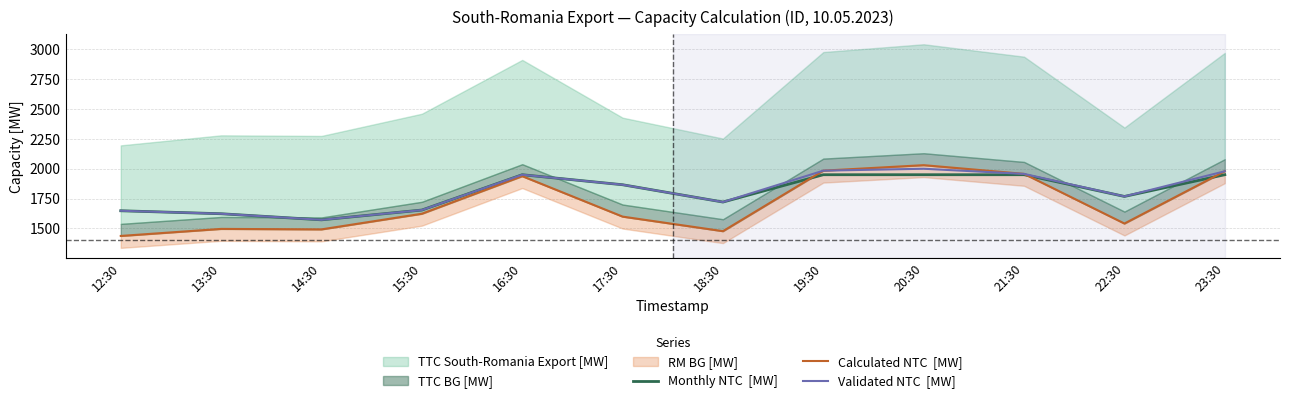

What is the lowest value of the Calculated NTC  [MW] series?

1437